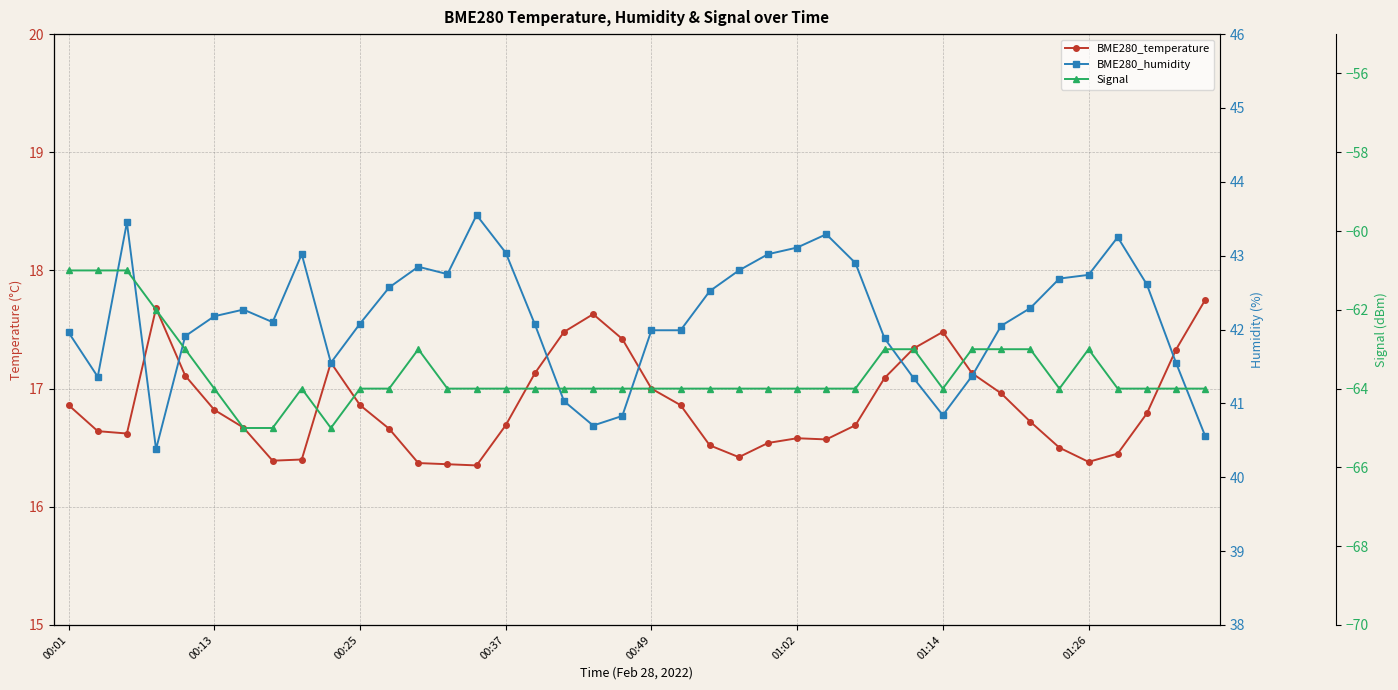

Rank the series at 13 from highest to lowest value.

BME280_humidity, BME280_temperature, Signal